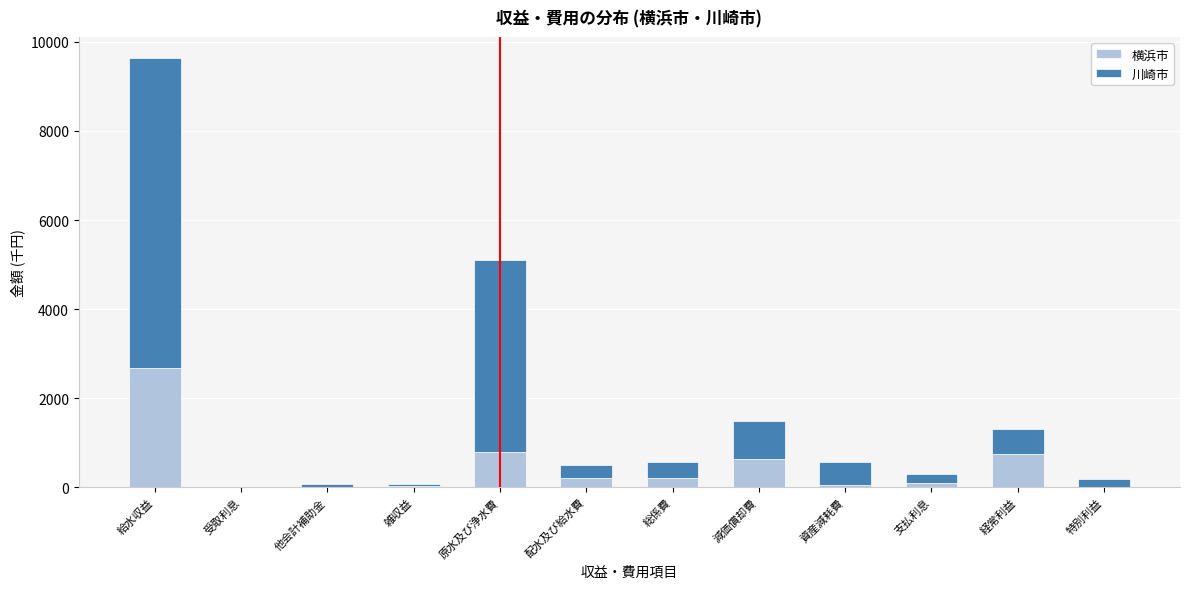

At which label does 横浜市 reach its peak?

給水収益